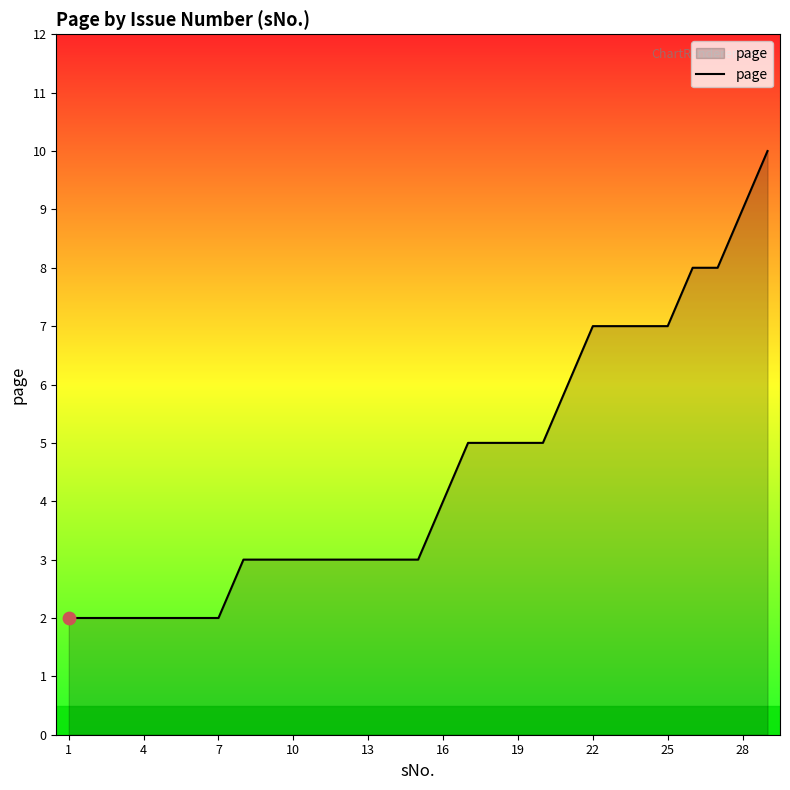

What is the maximum value shown in the chart?

10